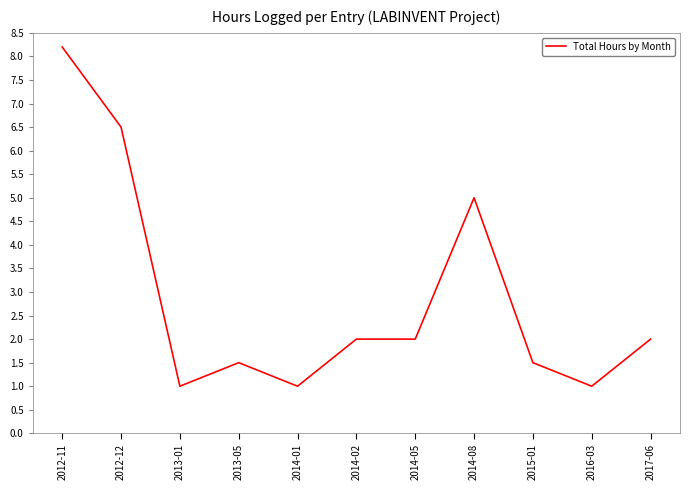

Does the chart have visible grid lines?

No